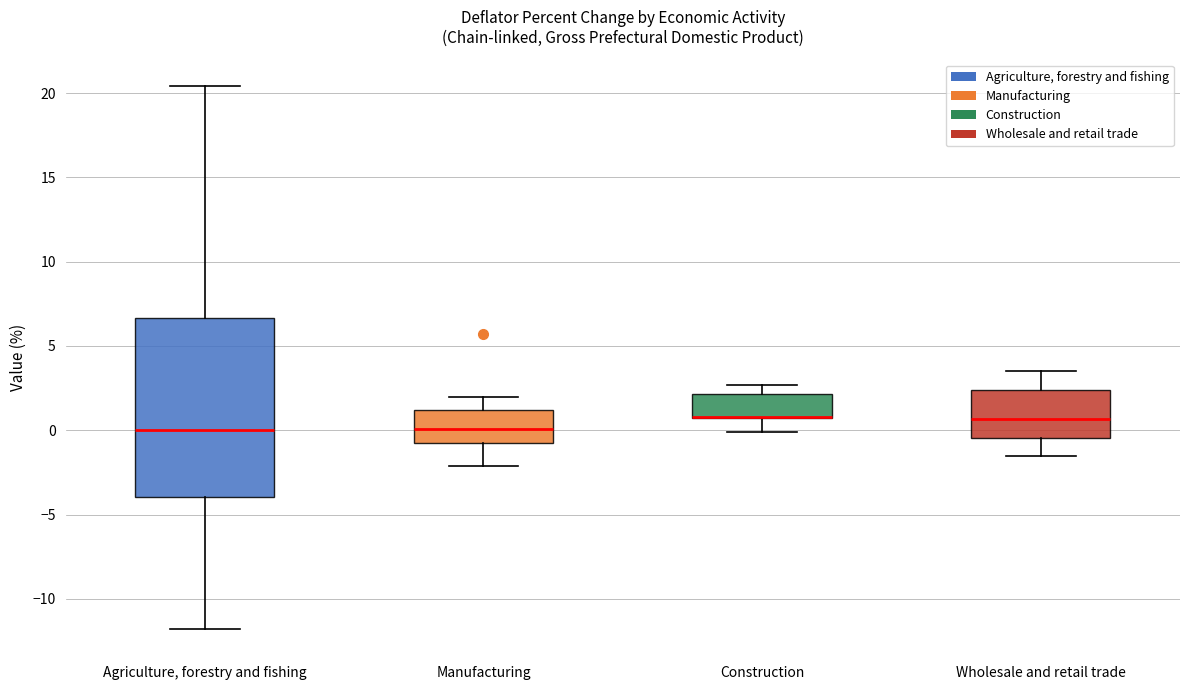

Where is the lower edge of the box for Manufacturing on the y-axis? The values are not printed on the chart, so give them approximately, as read against the axis.

-1.0